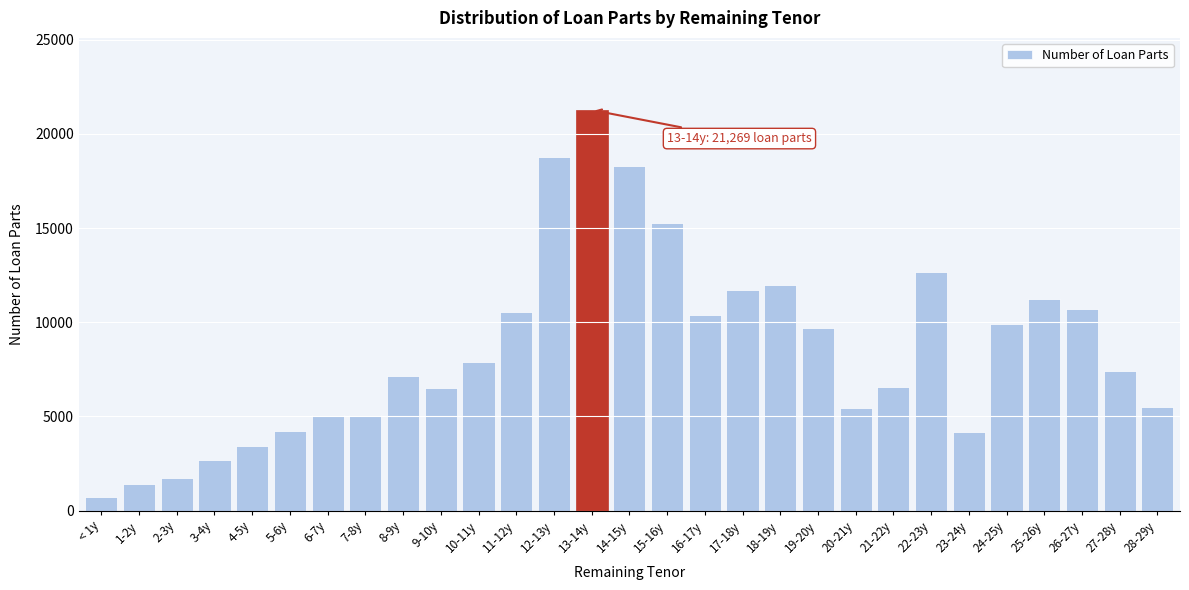

The value at 14-15y is 18317. True or false?

True